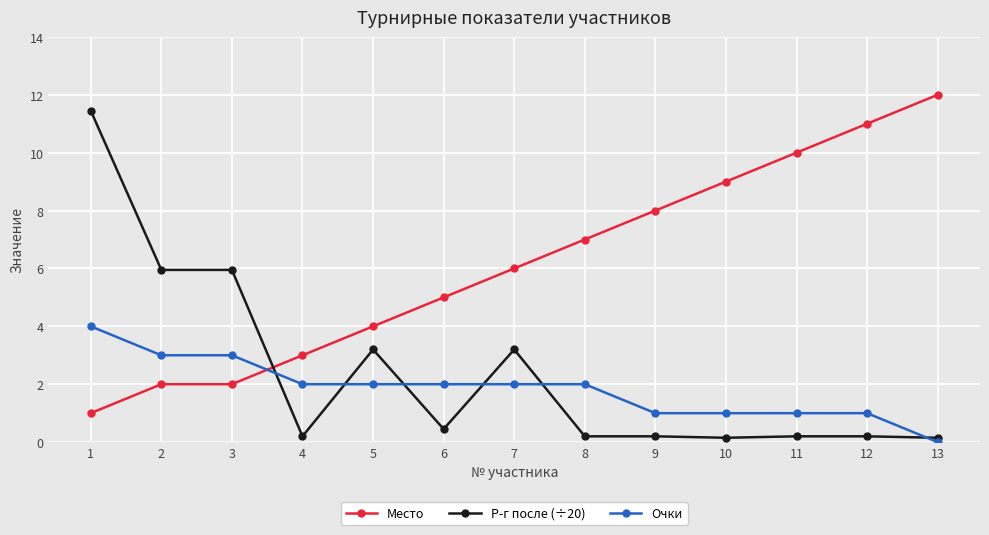

At how many categories does at least one series exceed 2?

13